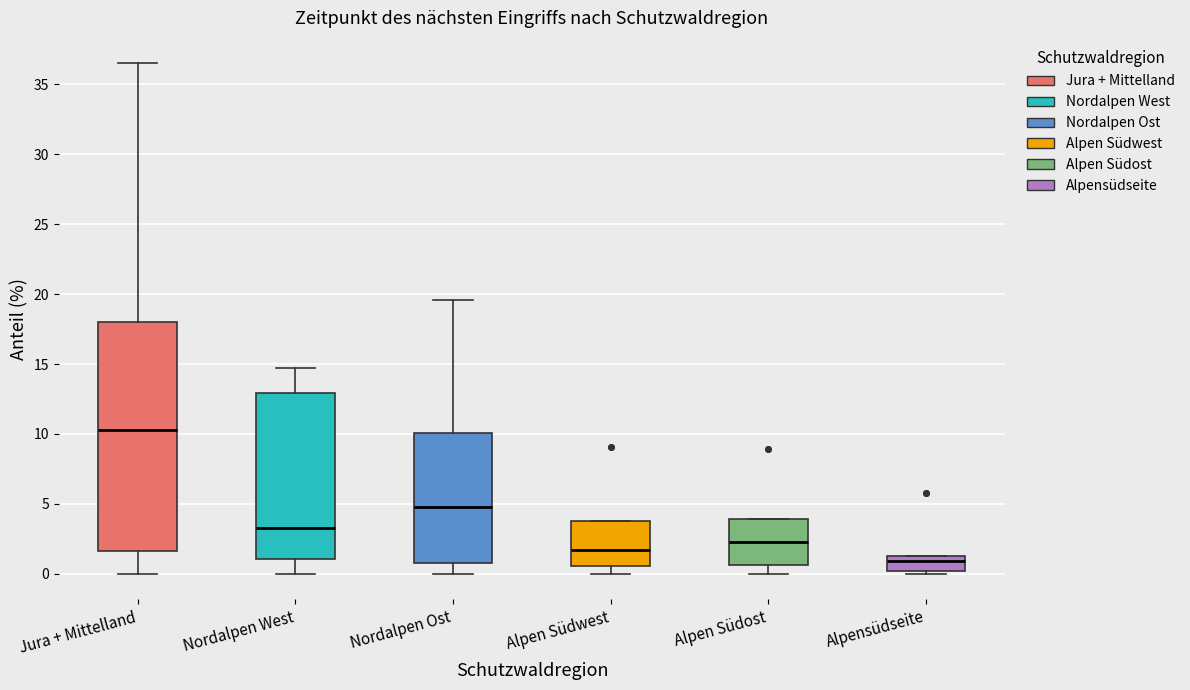

Reading left to right, read every box against the y-axis: the position of its median line, the range the box covers, and the ends of its whiskers. The values are not printed on the chart, so give them approximately, as read against the axis.

Jura + Mittelland: median 10.5, box 1.5 to 18.0, whiskers 0.0 to 36.5
Nordalpen West: median 3.5, box 1.0 to 13.0, whiskers 0.0 to 14.5
Nordalpen Ost: median 5.0, box 1.0 to 10.0, whiskers 0.0 to 19.5
Alpen Südwest: median 1.5, box 0.5 to 4.0, whiskers 0.0 to 4.0
Alpen Südost: median 2.5, box 0.5 to 4.0, whiskers 0.0 to 4.0
Alpensüdseite: median 1.0, box 0.0 to 1.5, whiskers 0.0 (just below the box's lower edge) to 1.5